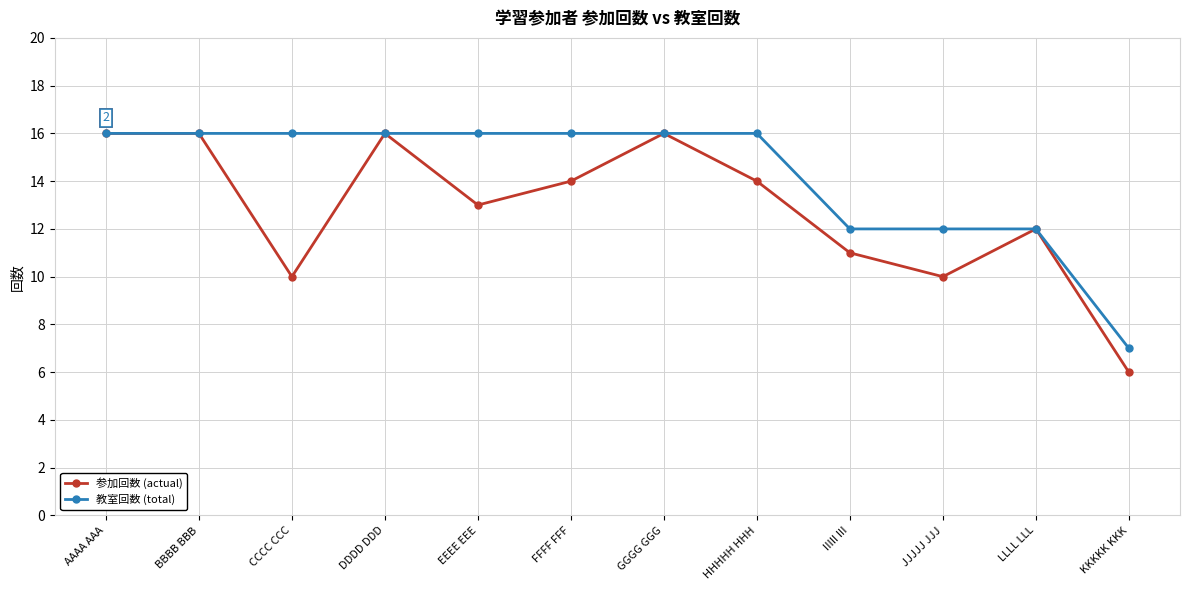

How many categories are shown in the chart?

12